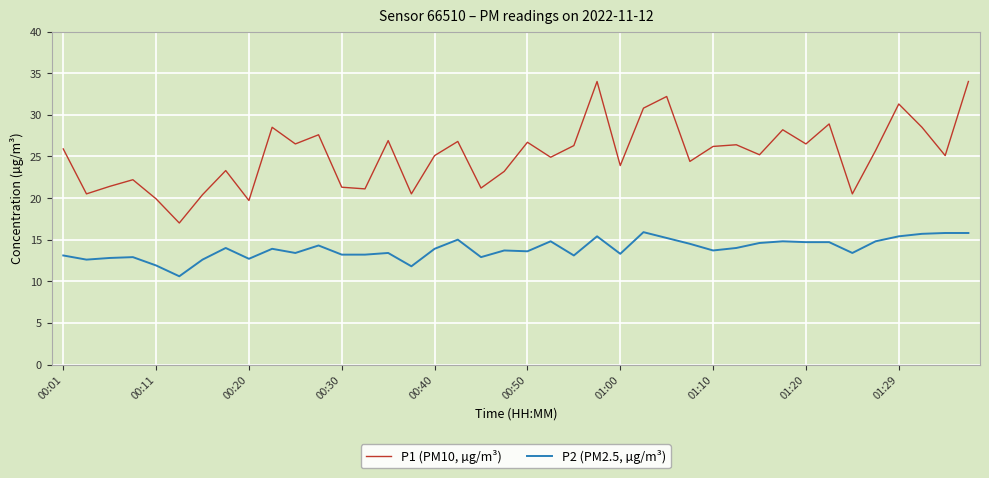

Rank the series by their maximum value, from highest to lowest.

P1 (PM10, µg/m³), P2 (PM2.5, µg/m³)